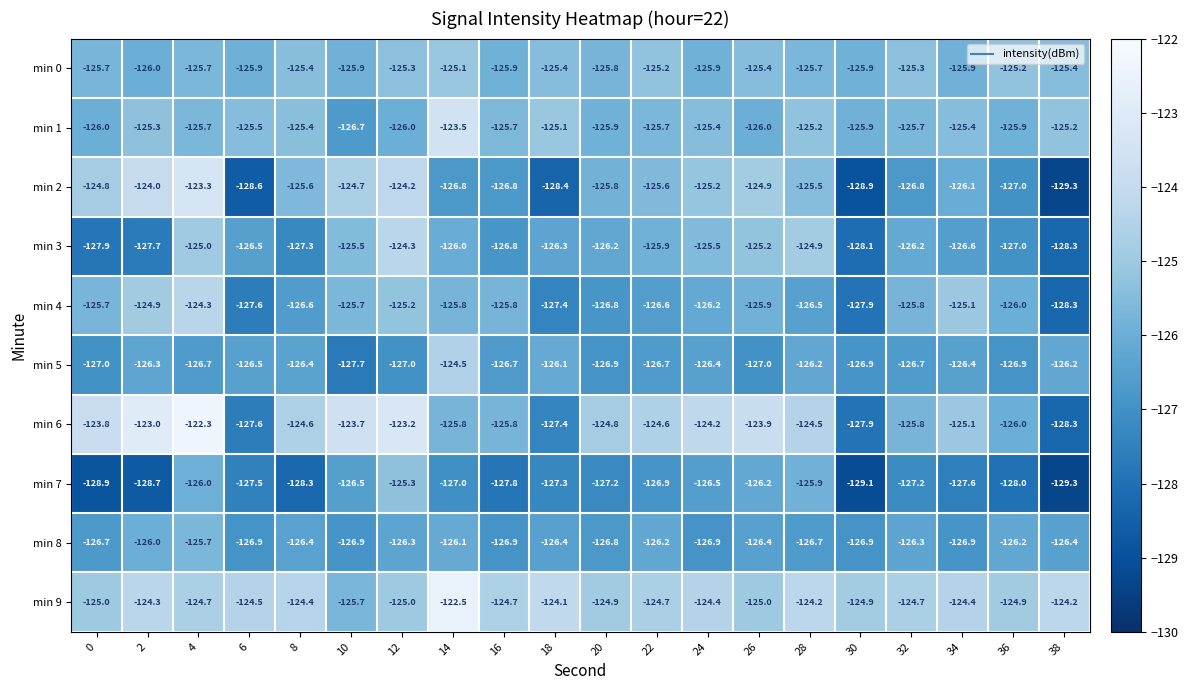

What is the total value across all series at 30?

-1272.4